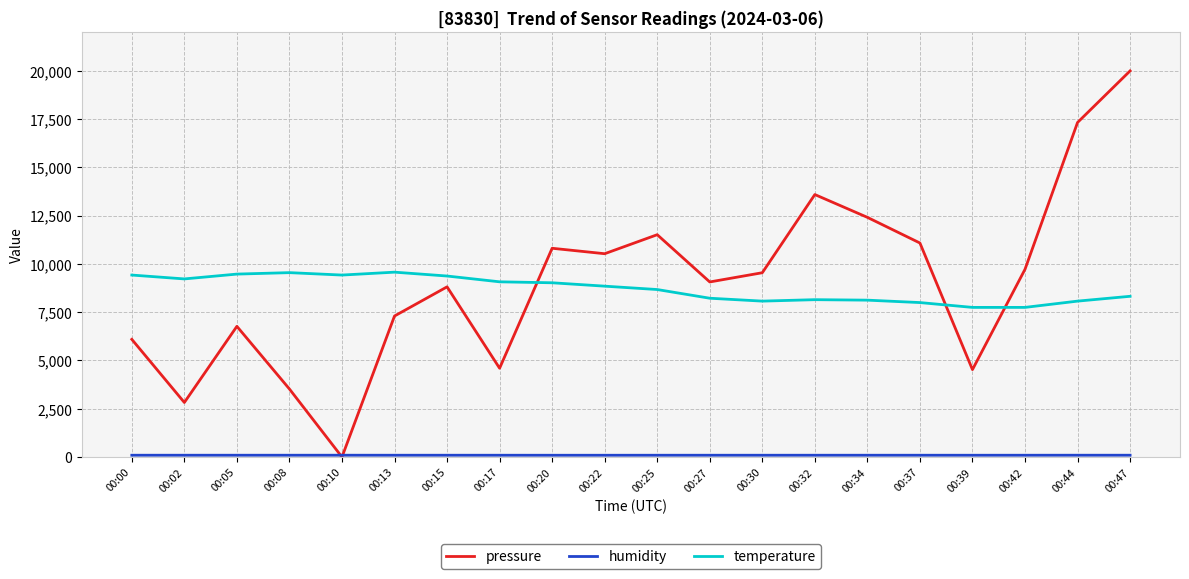

Between 00:27 and 00:34, which series saw the biggest shift?

pressure